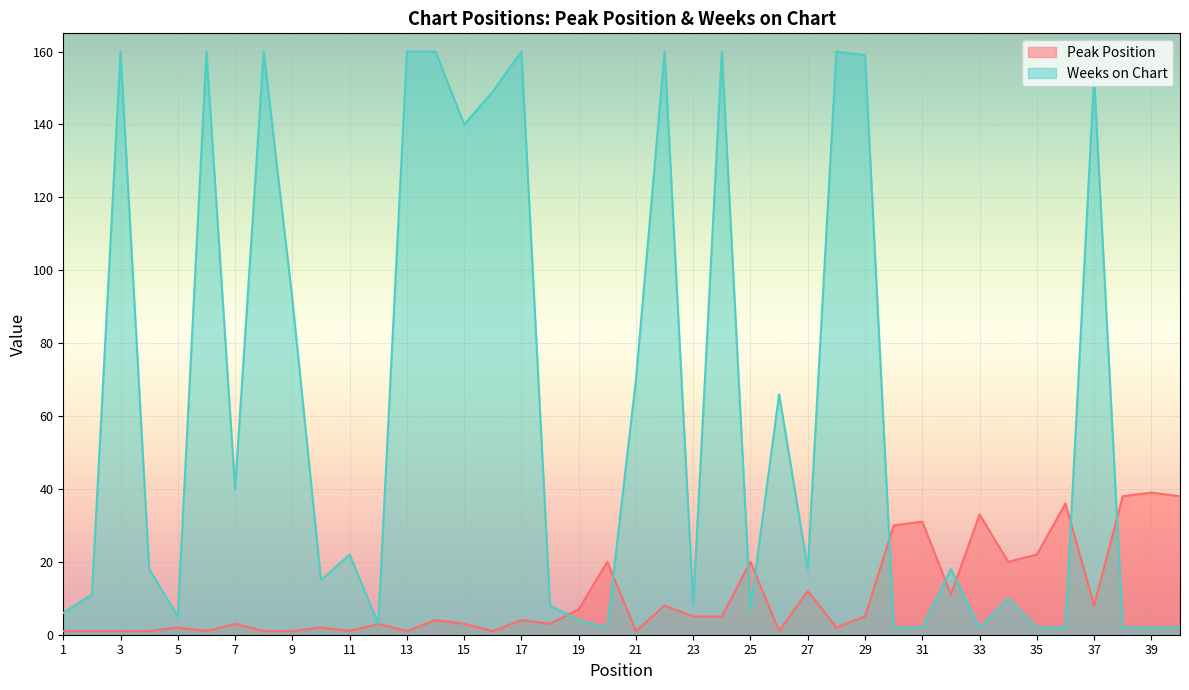

What is the difference between the highest and lowest values at 35?

20